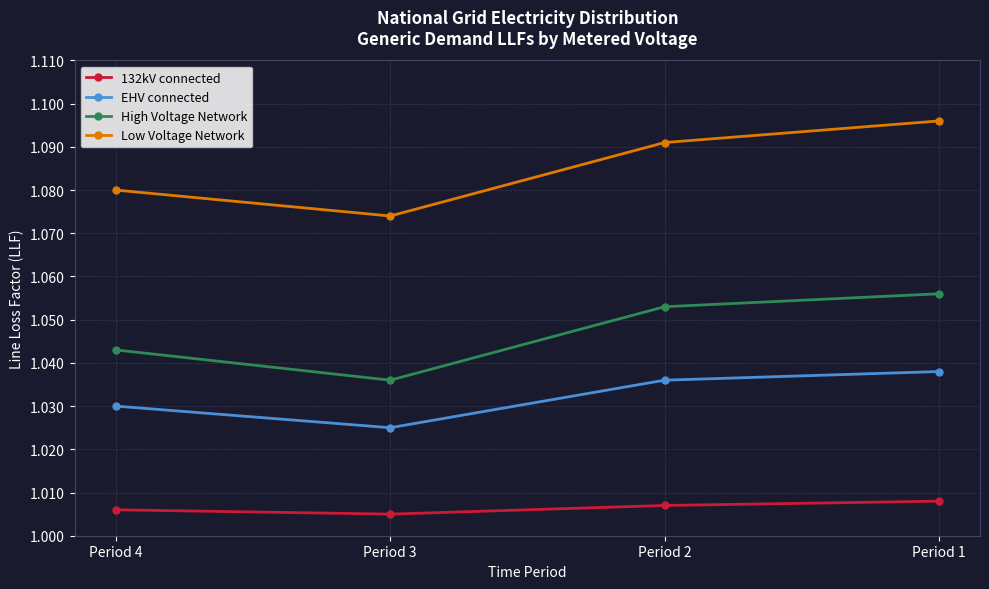

Which series has the widest spread of values?

Low Voltage Network